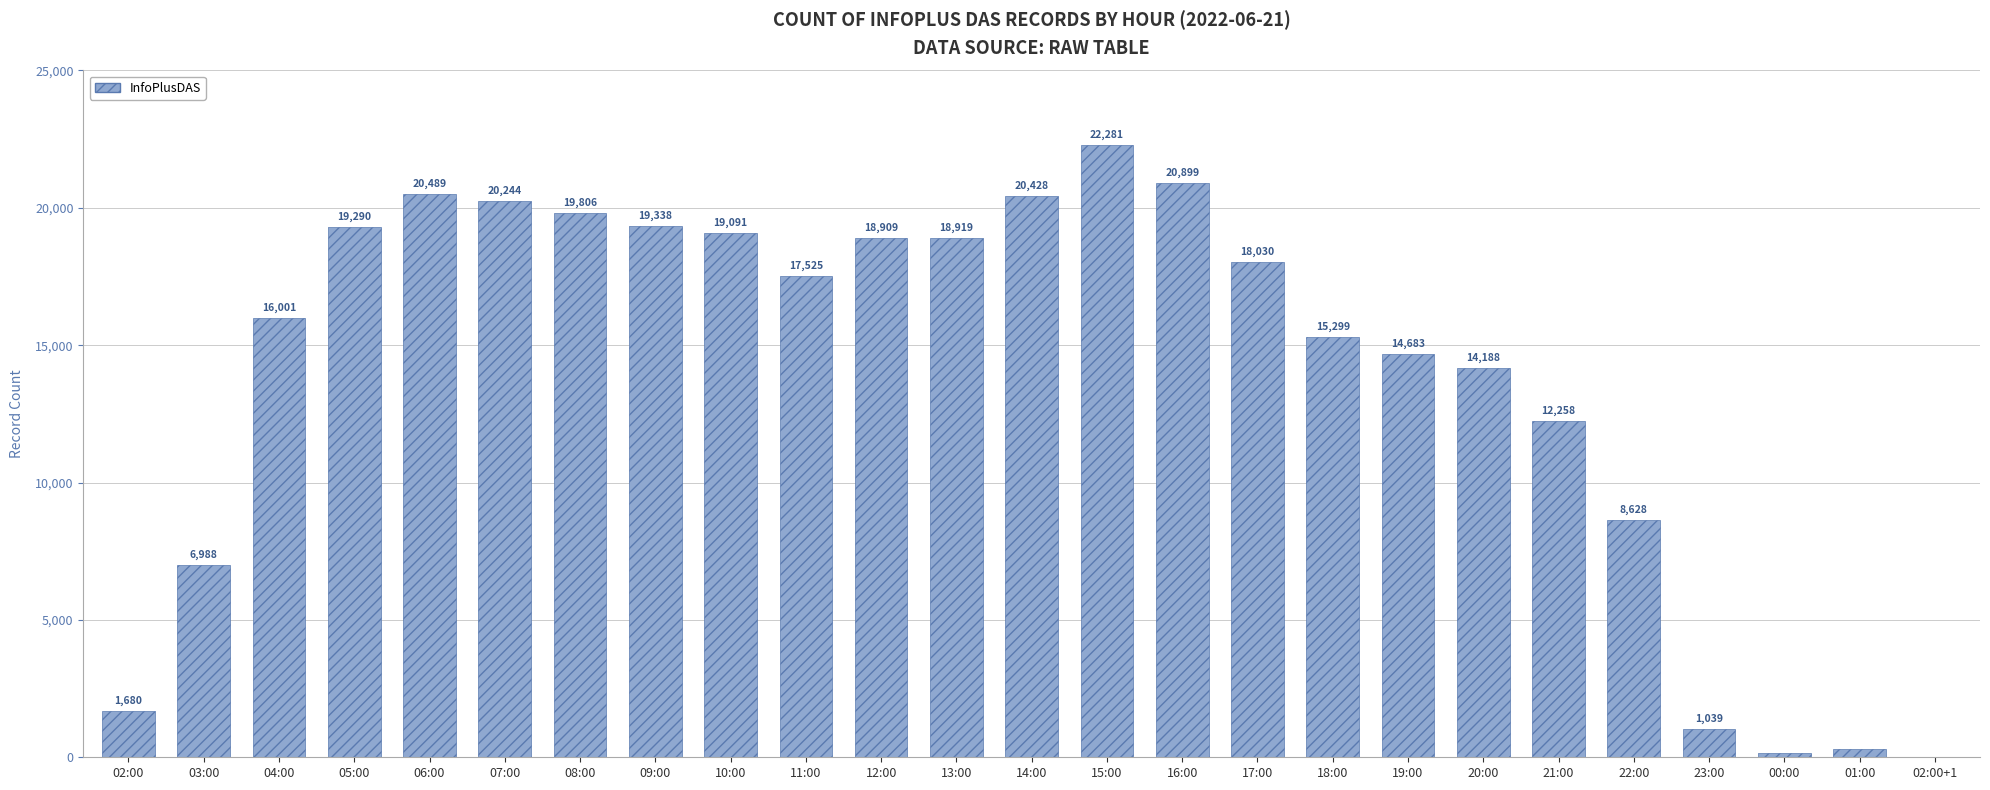

The chart shows a value of 11 at 02:00+1. True or false?

True